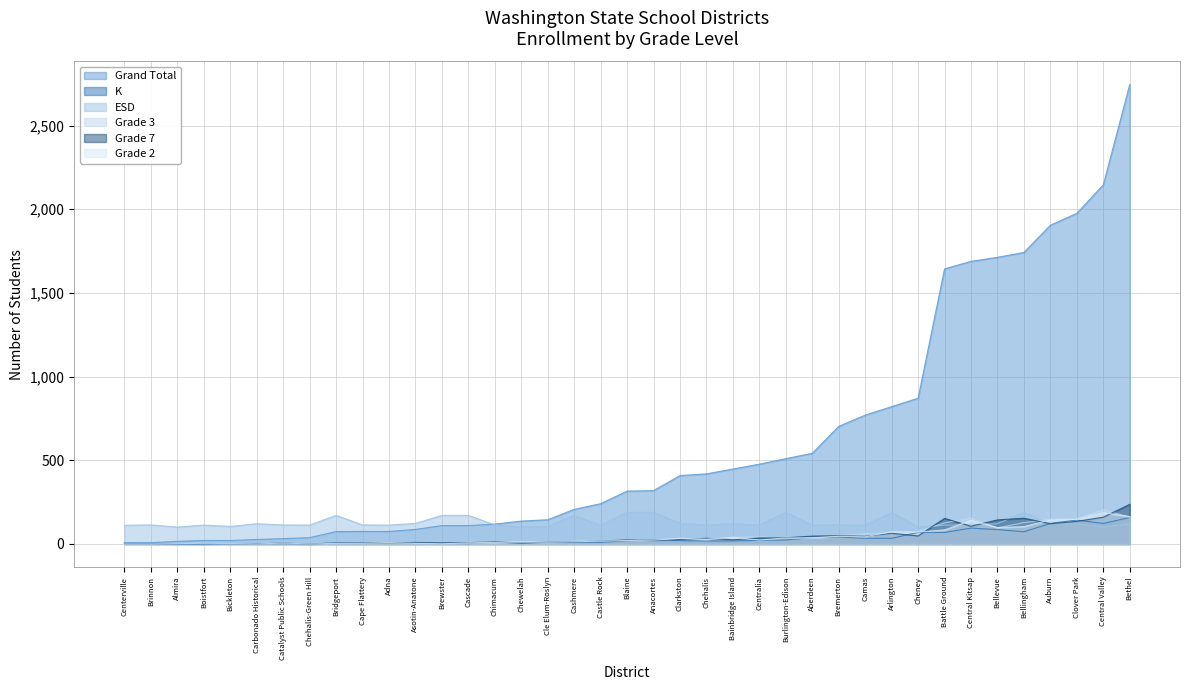

Between Brinnon and Bethel, which is larger?

Bethel